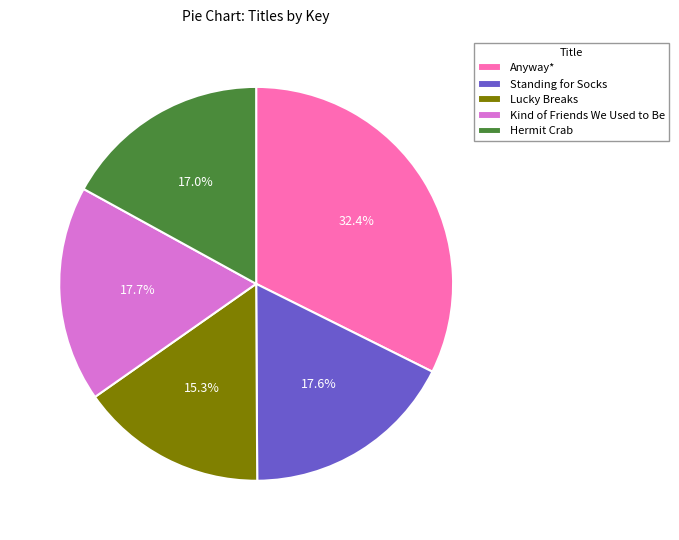

What is the ratio of the value at Standing for Socks to the value at Anyway*?

0.5